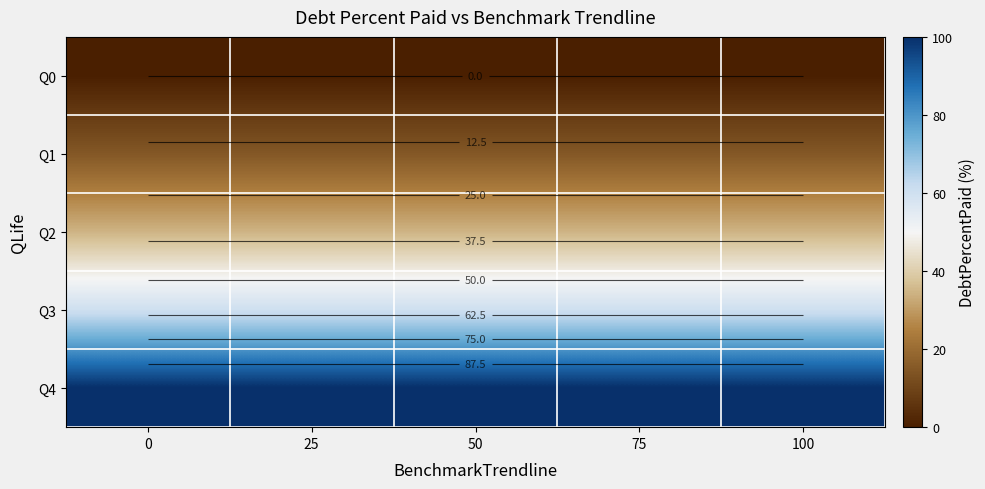

How many categories are shown in the chart?

5